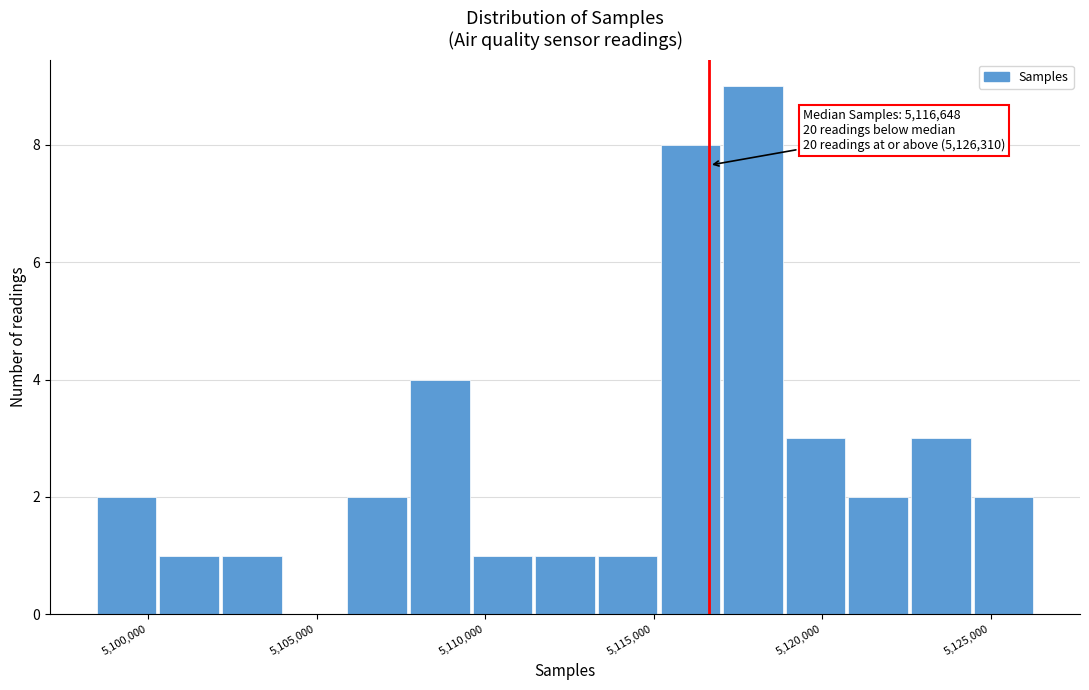

Read against the x-axis, roughly where is the centre of the tallest bar?

5118000